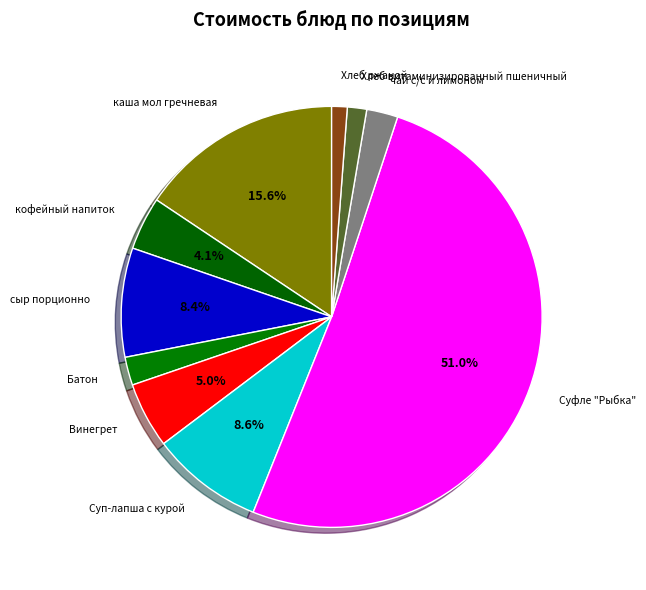

Which has a higher value, Суп-лапша с курой or чай с/с и лимоном?

Суп-лапша с курой